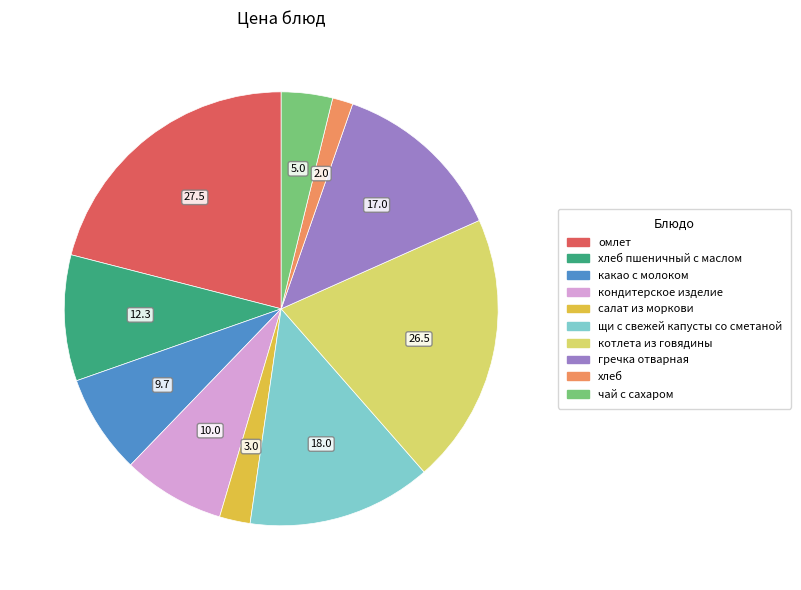

Is there a majority slice in this chart?

No